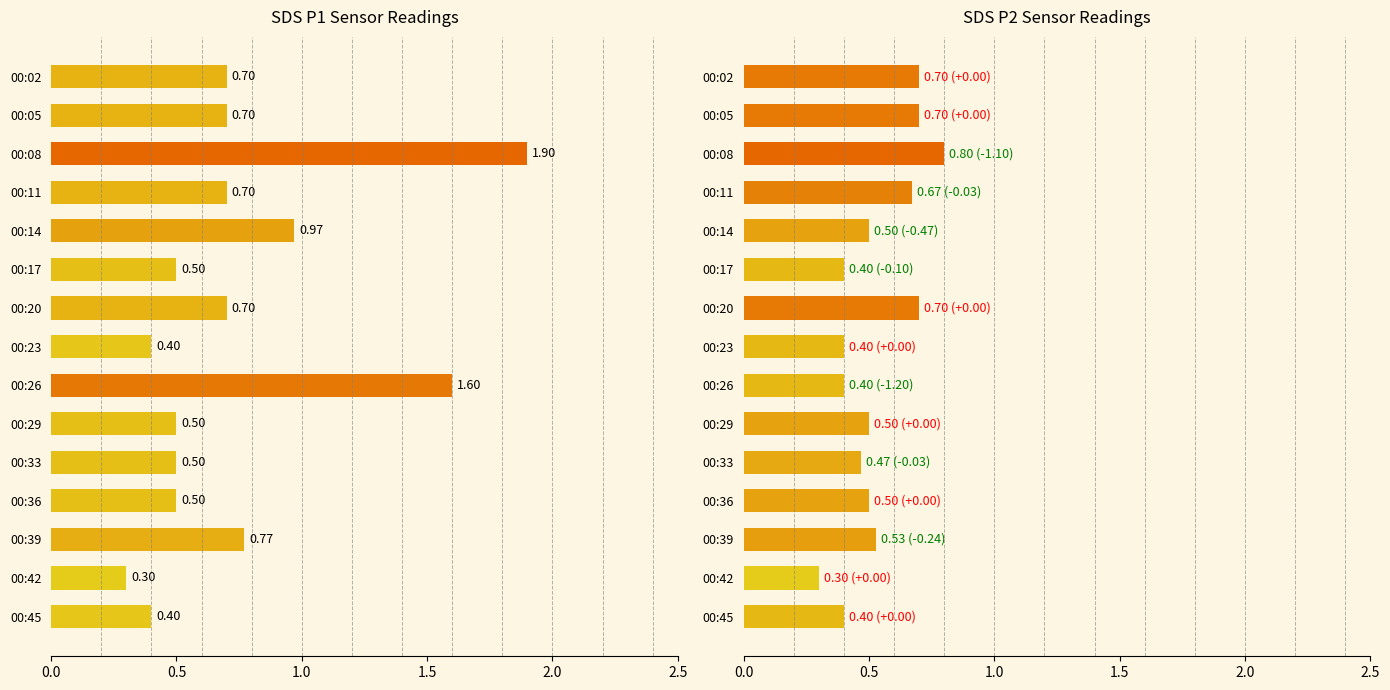

Reading left to right, what are all the values shown in this chart?

SDS_P1: 00:02=0.7	00:05=0.7	00:08=1.9	00:11=0.7	00:14=1.0	00:17=0.5	00:20=0.7	00:23=0.4	00:26=1.6	00:29=0.5	00:33=0.5	00:36=0.5	00:39=0.8	00:42=0.3	00:45=0.4
SDS_P2: 00:02=0.7	00:05=0.7	00:08=0.8	00:11=0.7	00:14=0.5	00:17=0.4	00:20=0.7	00:23=0.4	00:26=0.4	00:29=0.5	00:33=0.5	00:36=0.5	00:39=0.5	00:42=0.3	00:45=0.4